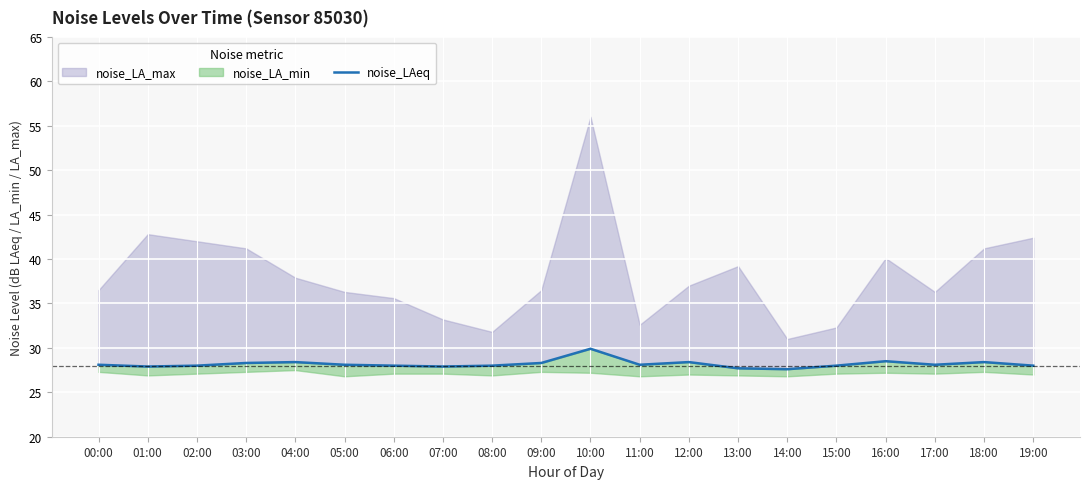

Is it true that the value at 02:00 is 7.2?

False